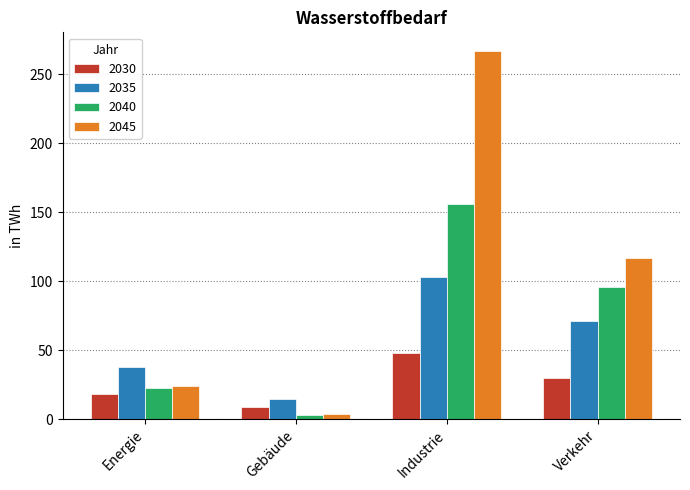

How many groups of bars are there?

4